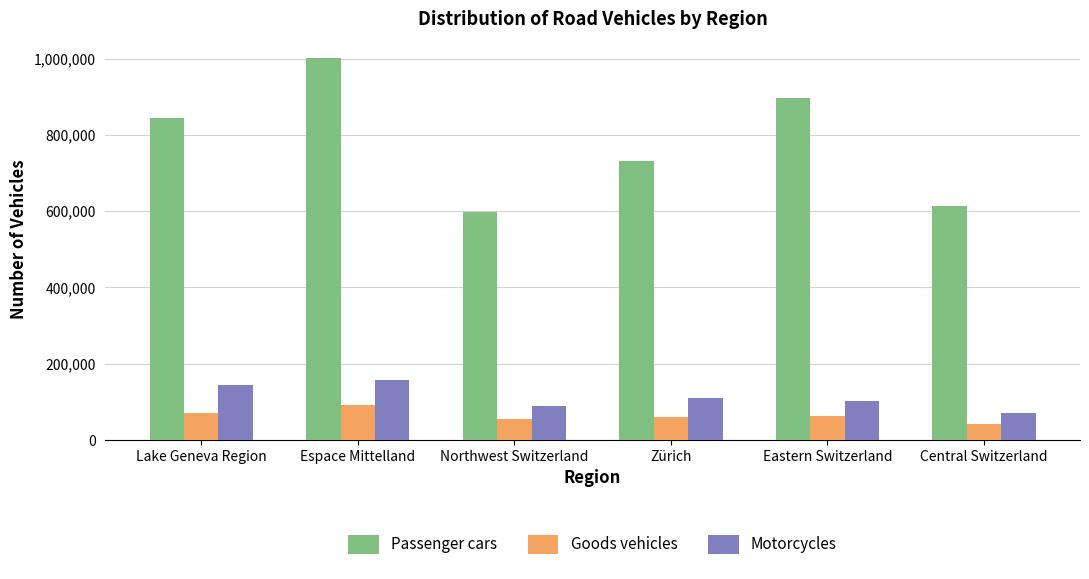

What is the label of the 2nd bar from the right?

Eastern Switzerland